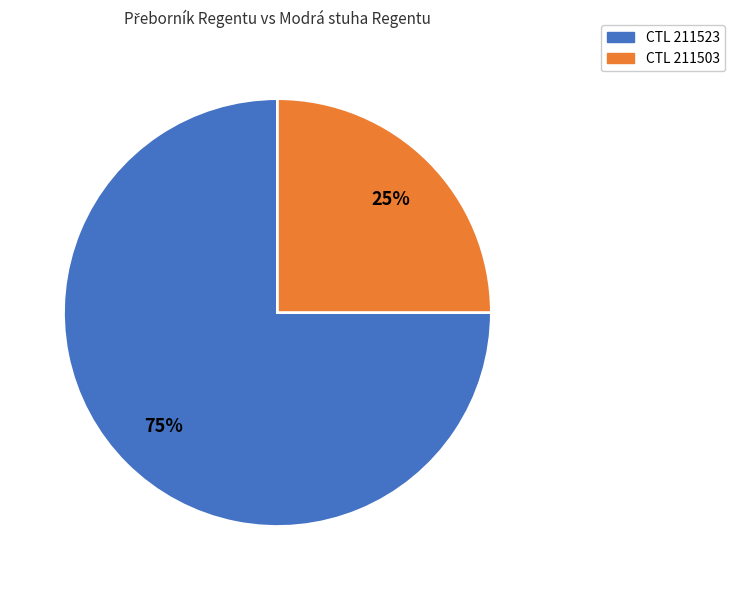

Does any single category account for the majority?

Yes